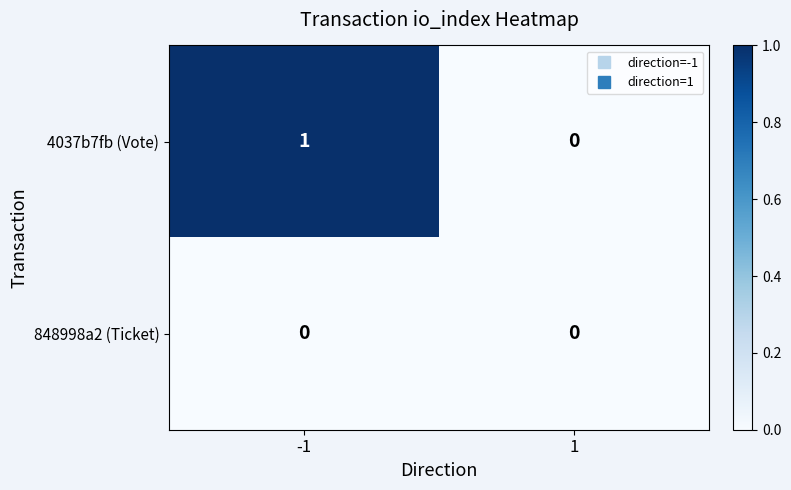

Which series has the largest range (max minus min)?

4037b7fb (Vote)